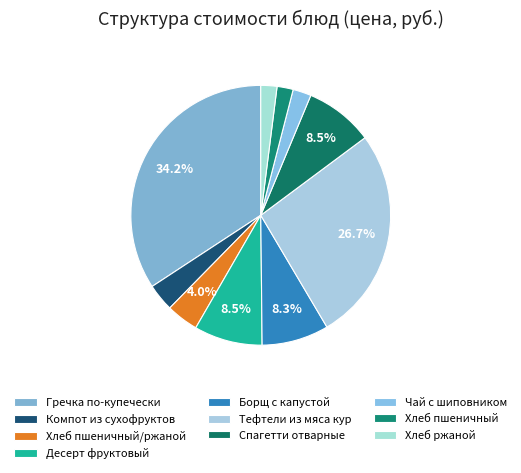

Which slice is the smallest?

Хлеб пшеничный